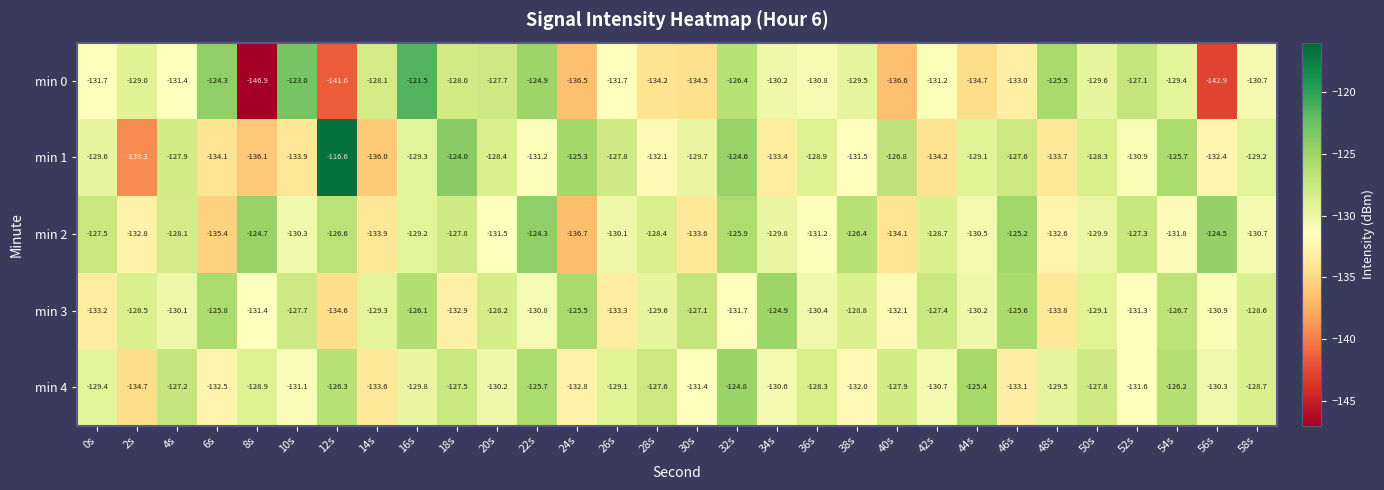

Which series has the largest total across all categories?

min 4